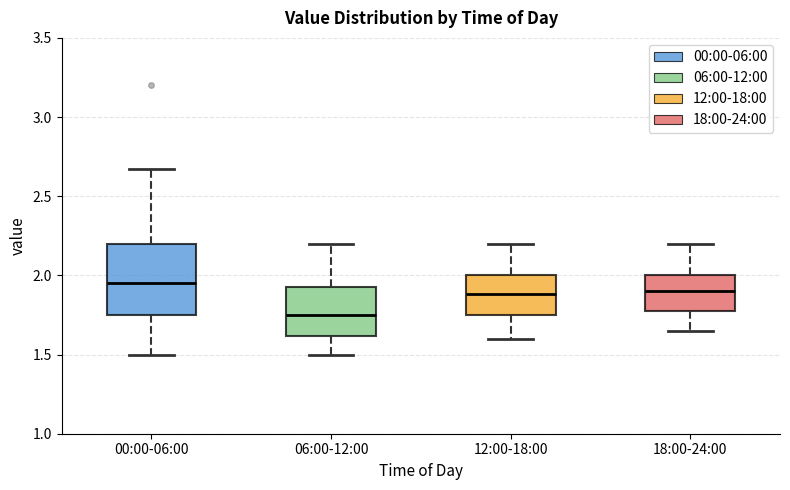

Reading left to right, read every box against the y-axis: the position of its median line, the range the box covers, and the ends of its whiskers. The values are not printed on the chart, so give them approximately, as read against the axis.

00:00-06:00: median 1.95, box 1.75 to 2.20, whiskers 1.50 to 2.65
06:00-12:00: median 1.75, box 1.60 to 1.95, whiskers 1.50 to 2.20
12:00-18:00: median 1.90, box 1.75 to 2.00, whiskers 1.60 to 2.20
18:00-24:00: median 1.90, box 1.80 to 2.00, whiskers 1.65 to 2.20